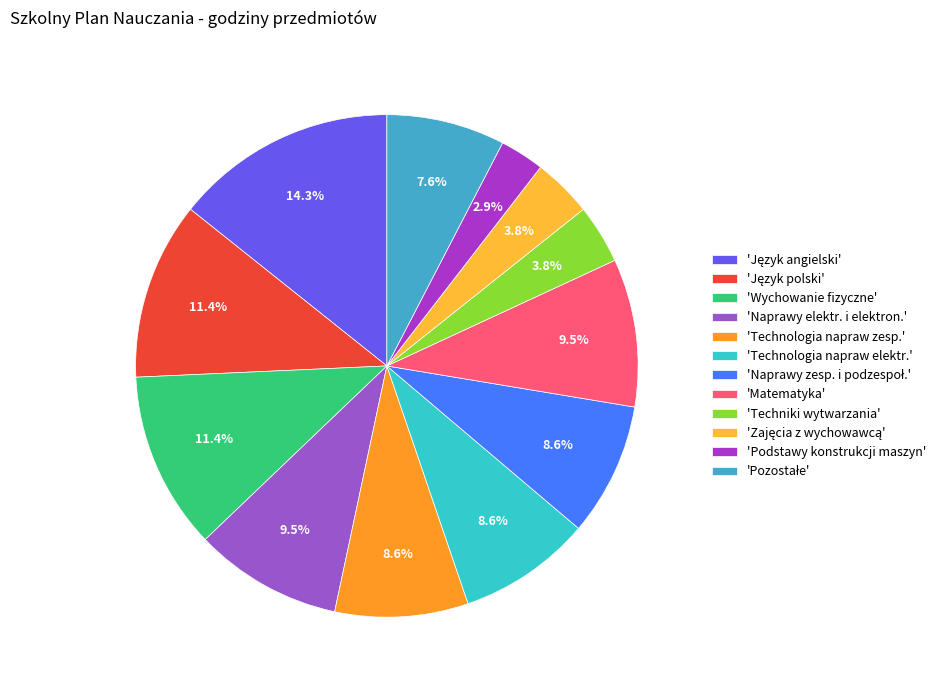

How many slices are in this pie chart?

12